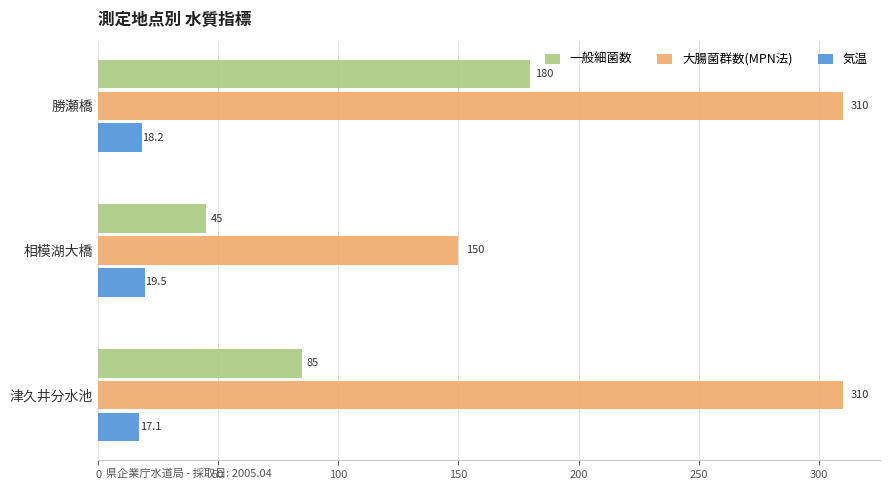

Which category has the lowest value in the 一般細菌数 series?

相模湖大橋